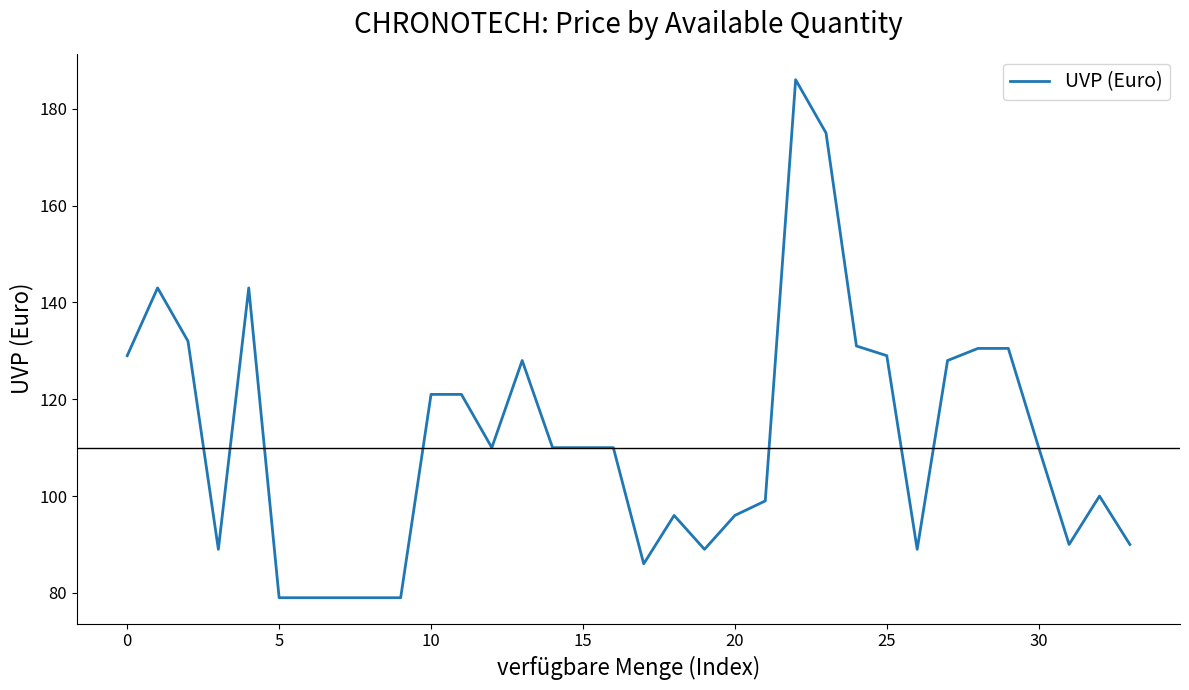

What is the difference between the maximum and minimum values?

107.0